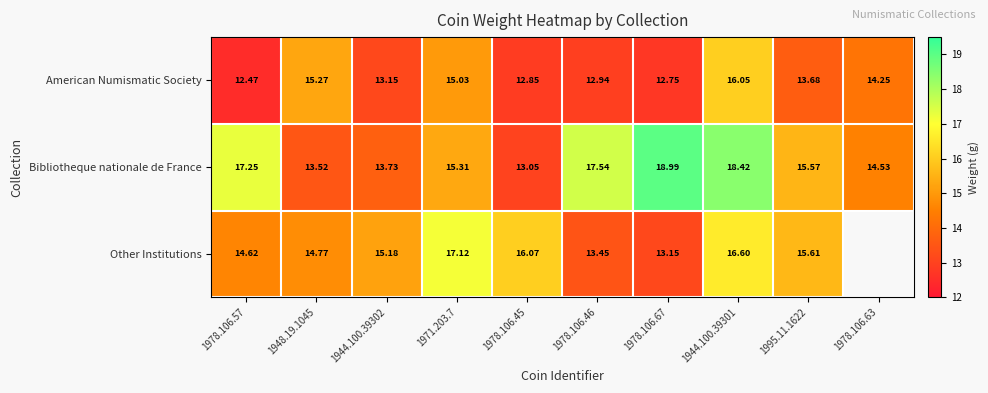

Which has a higher value, 1978.106.63 or 1978.106.57?

1978.106.63